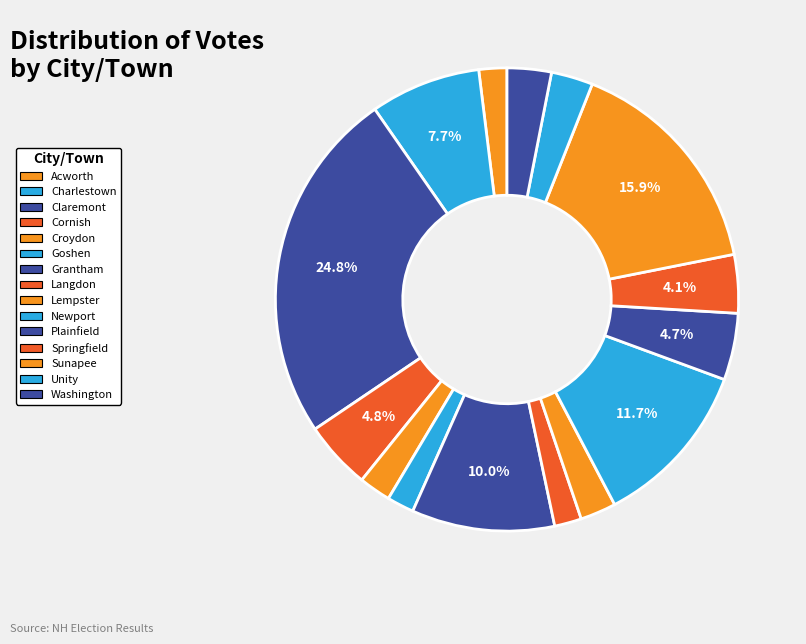

Rank the categories by value from lowest to highest.

Goshen, Langdon, Acworth, Croydon, Lempster, Unity, Washington, Springfield, Plainfield, Cornish, Charlestown, Grantham, Newport, Sunapee, Claremont